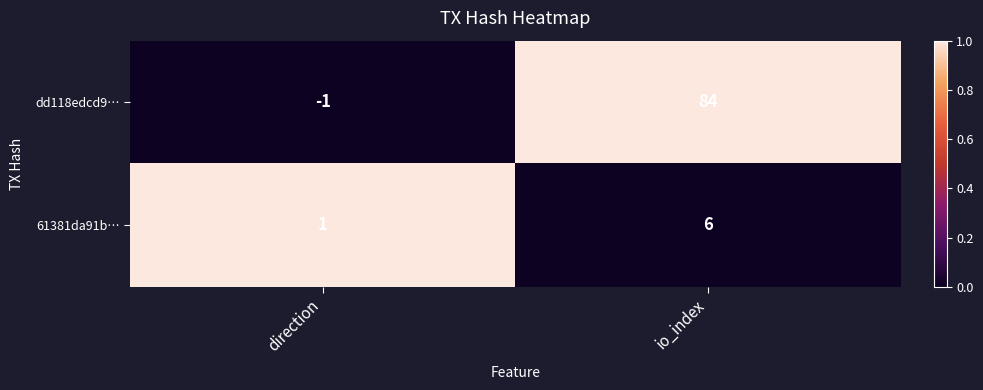

Is the value of dd118edcd9… at direction greater than the value of 61381da91b… at direction?

No